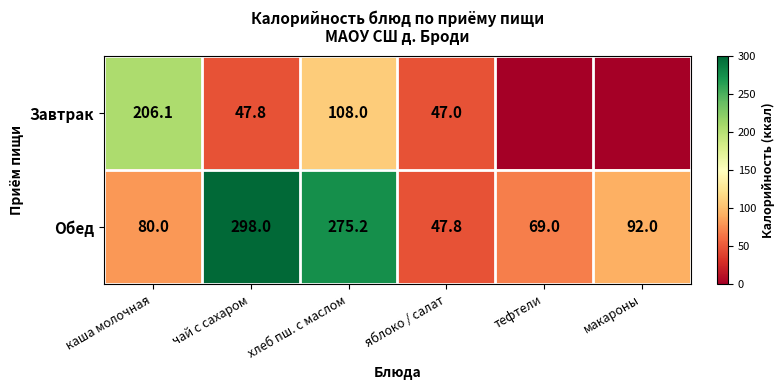

What is the difference between the Завтрак values at хлеб пш. с маслом and чай с сахаром?

60.2